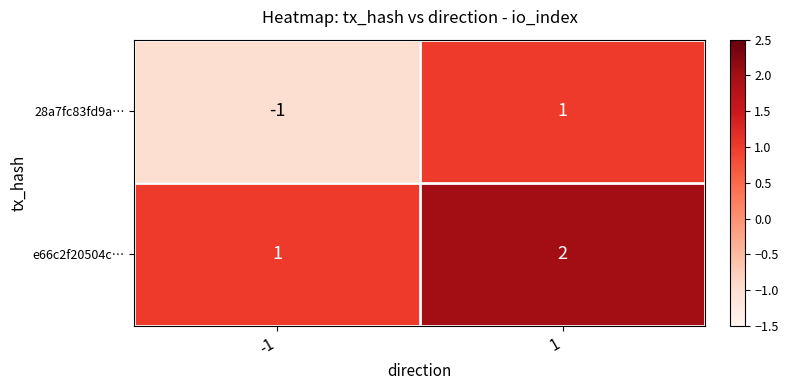

Which series has the largest range (max minus min)?

28a7fc83fd9a…